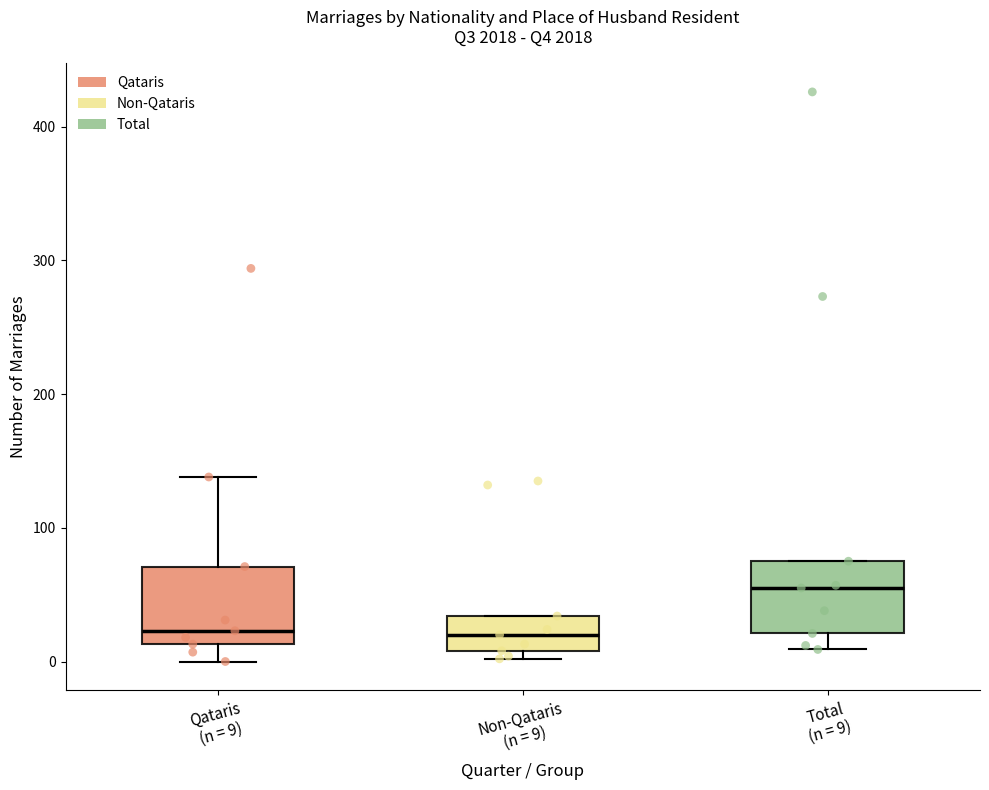

Reading left to right, transcribe this box plot: for each box, give where its median line is, the range the box spans, and where its two whiskers end, as read against the y-axis. The values are not printed on the chart, so give them approximately, as read against the axis.

Qataris (n = 9): median 20, box 10 to 70, whiskers 0 to 140
Non-Qataris (n = 9): median 20, box 10 to 30, whiskers 0 to 30
Total (n = 9): median 60, box 20 to 80, whiskers 10 to 80